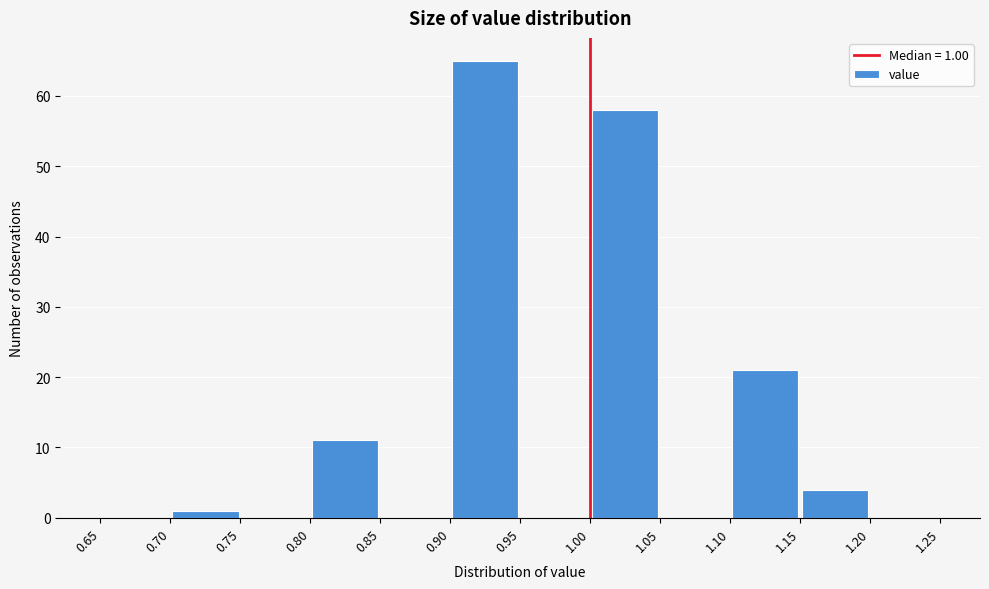

Which range on the x-axis has the tallest bar?

0.90 to 0.95